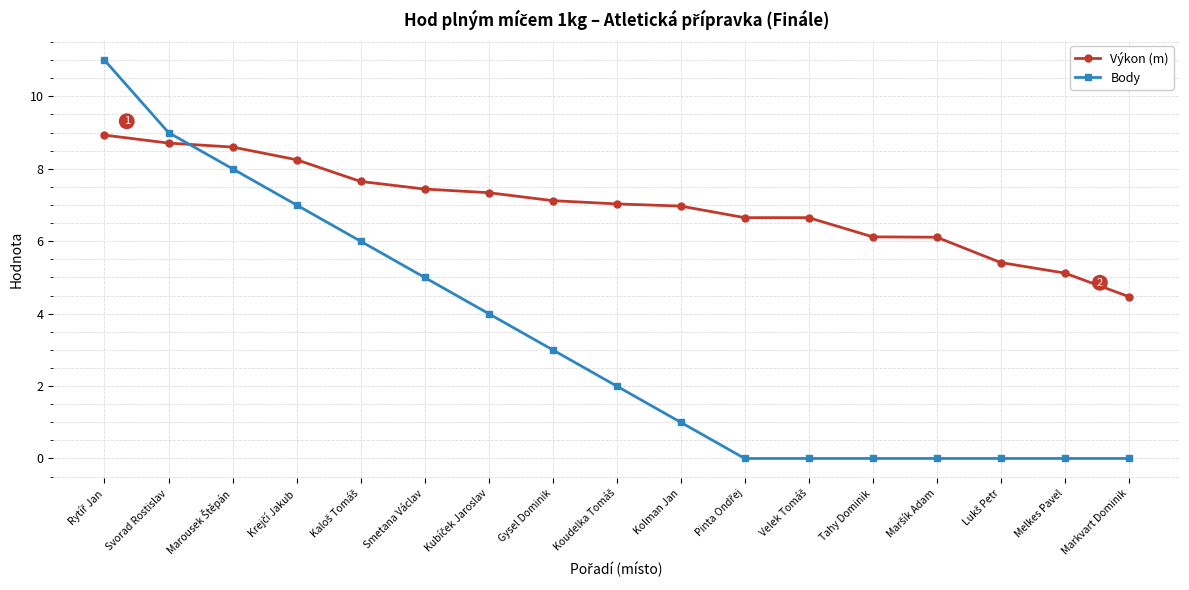

Which series has the largest range (max minus min)?

Body